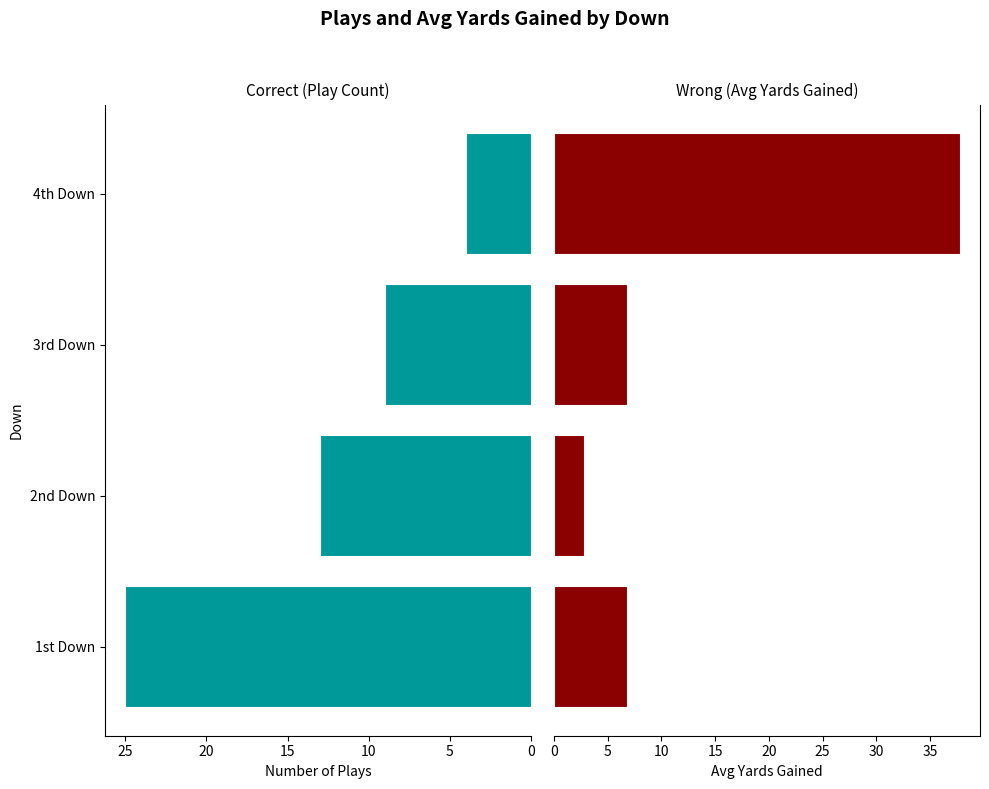

How many series are shown in this chart?

2